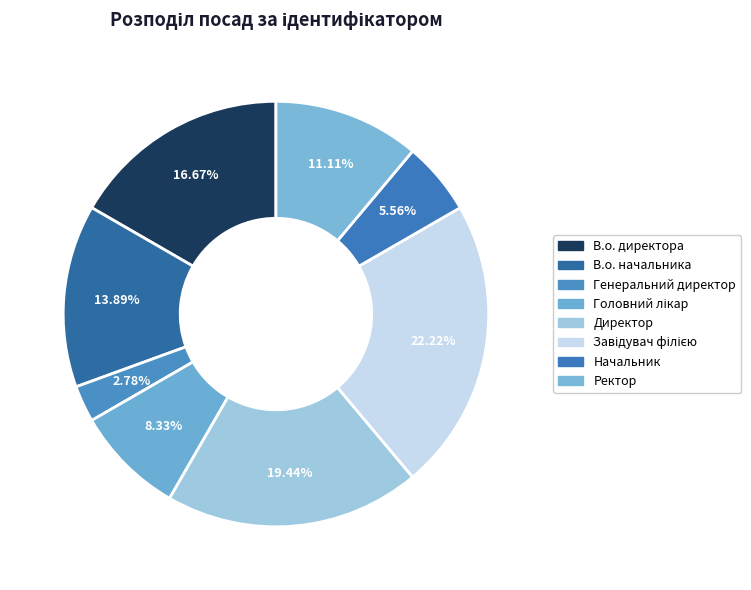

Between Директор and В.о. директора, which is larger?

Директор